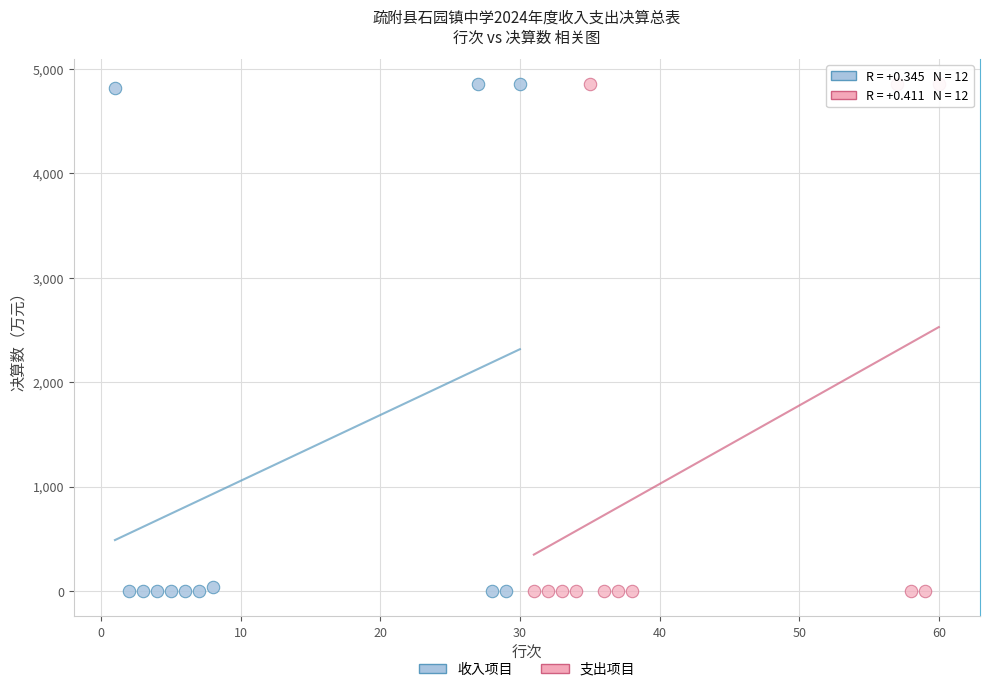

What are all the series names shown in the legend?

收入项目, 支出项目